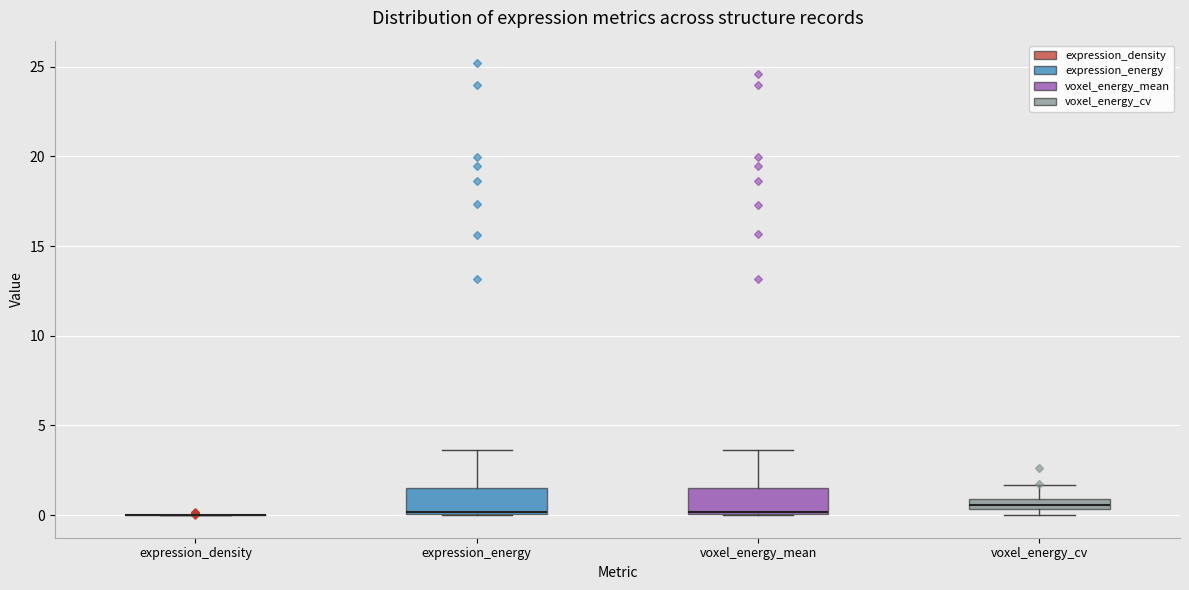

Where is the lower edge of the box for voxel_energy_cv on the y-axis? The values are not printed on the chart, so give them approximately, as read against the axis.

0.5